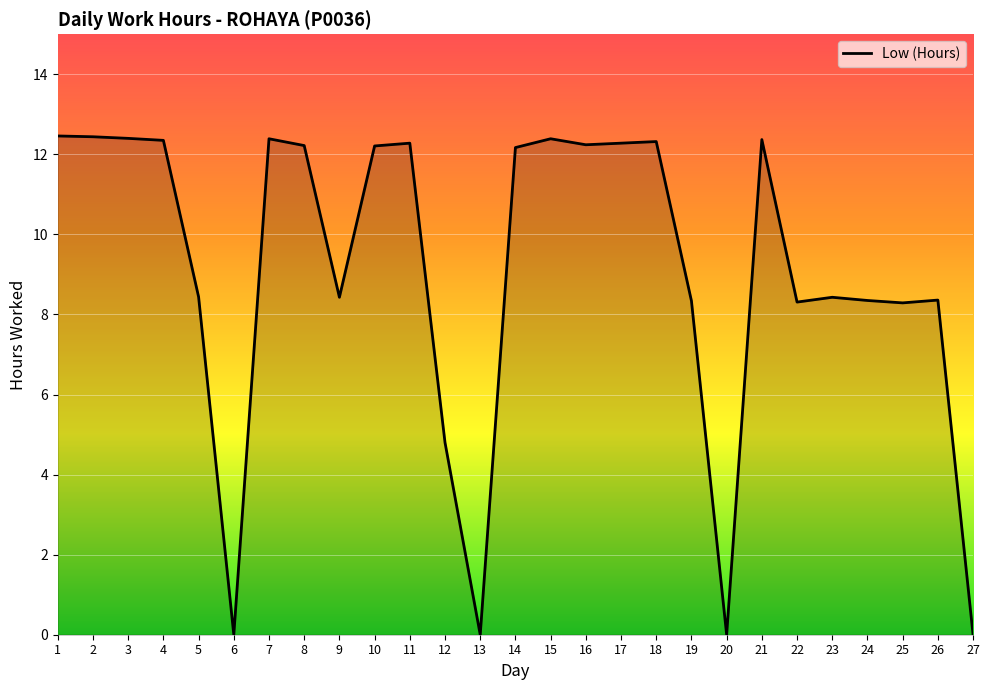

What is the change in value from 6 to 18?

+12.3